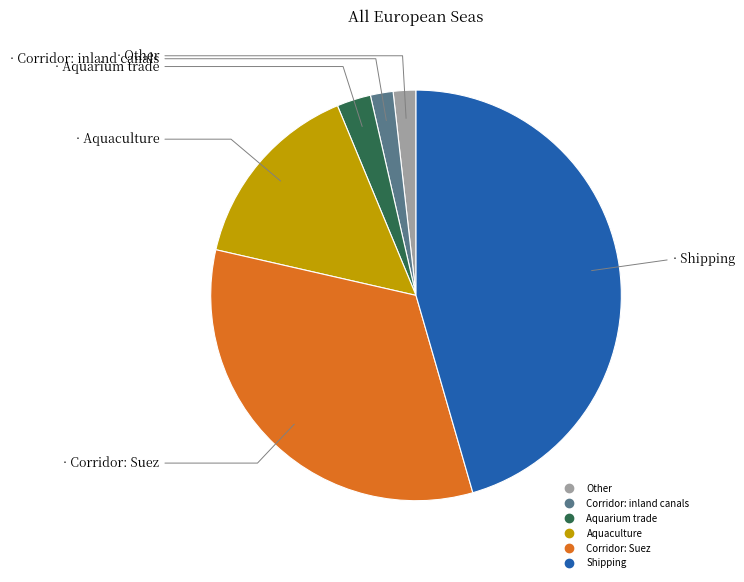

Approximately how many times larger is the value at Other compared to Corridor: Suez?

0.1